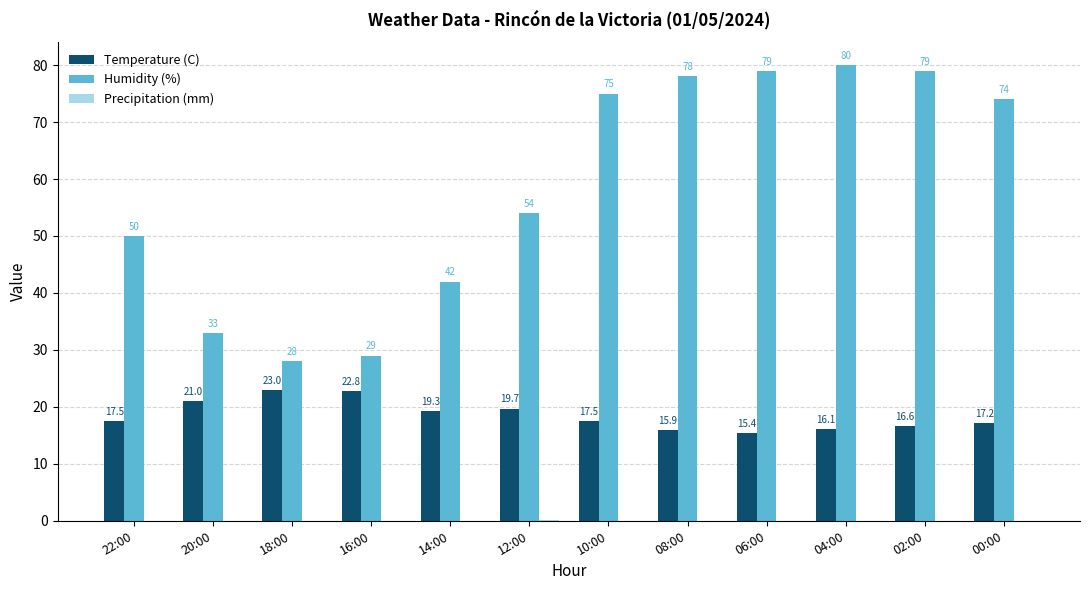

What is the greatest value displayed?

80.0